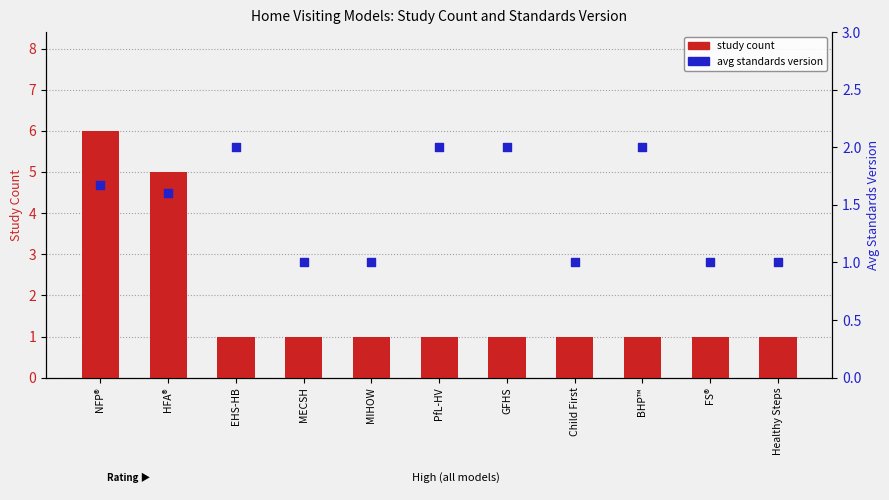

At which category is the sum across all series the highest?

NFP®